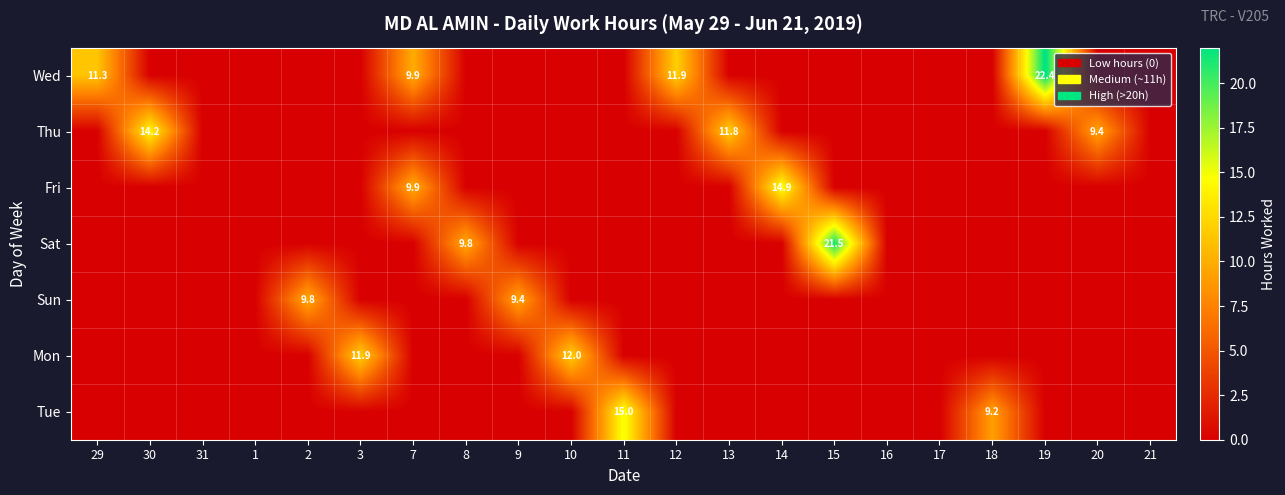

Is it true that Wed equals 9.9 at 7?

True